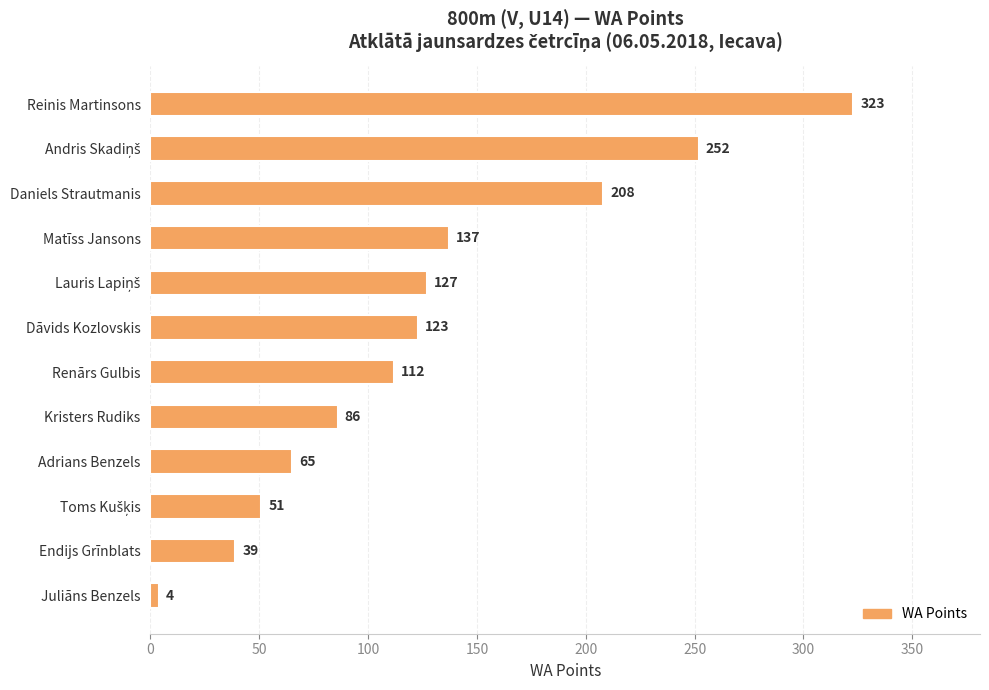

How many data points are less than 123?

6